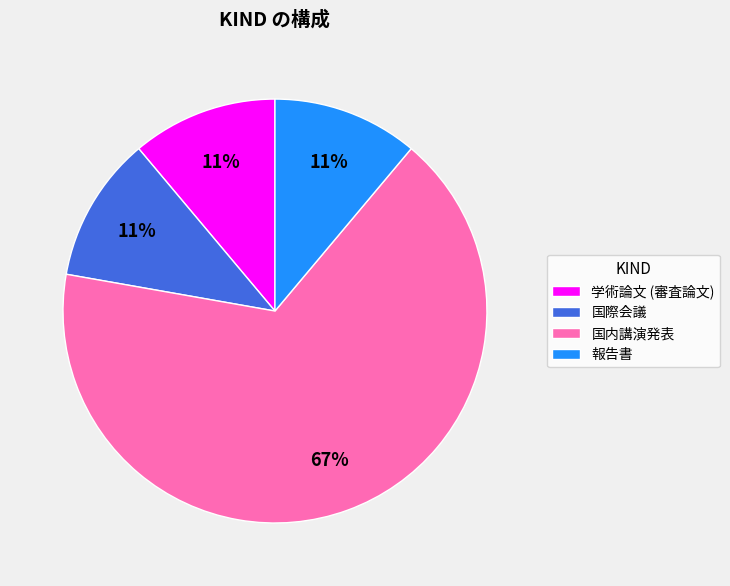

What percentage is the 国際会議 slice, to the nearest percent?

11%